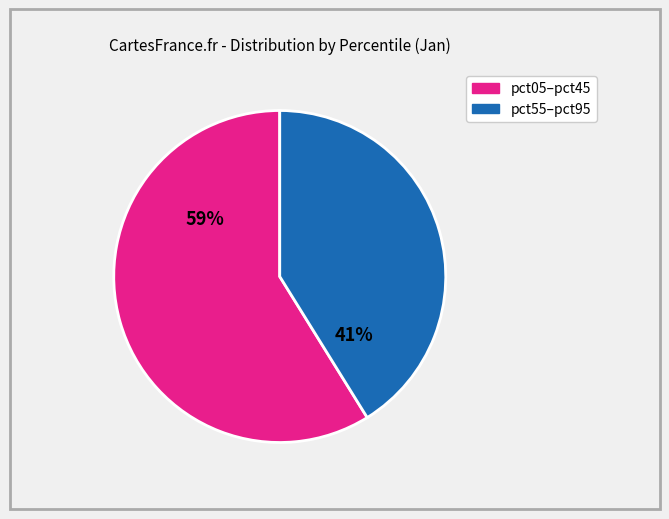

Does any single category account for the majority?

Yes